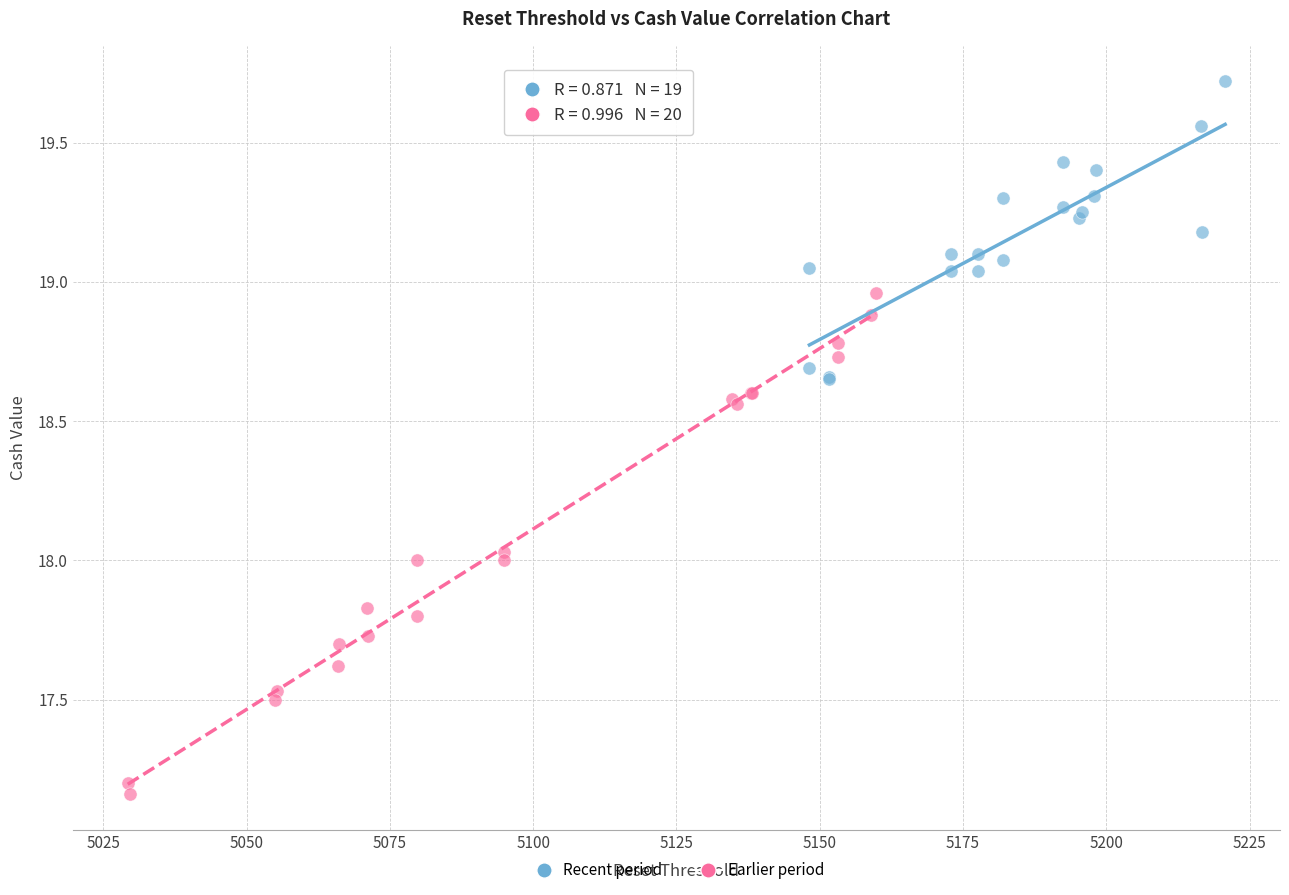

Which series has the largest Y range (max minus min)?

Earlier period